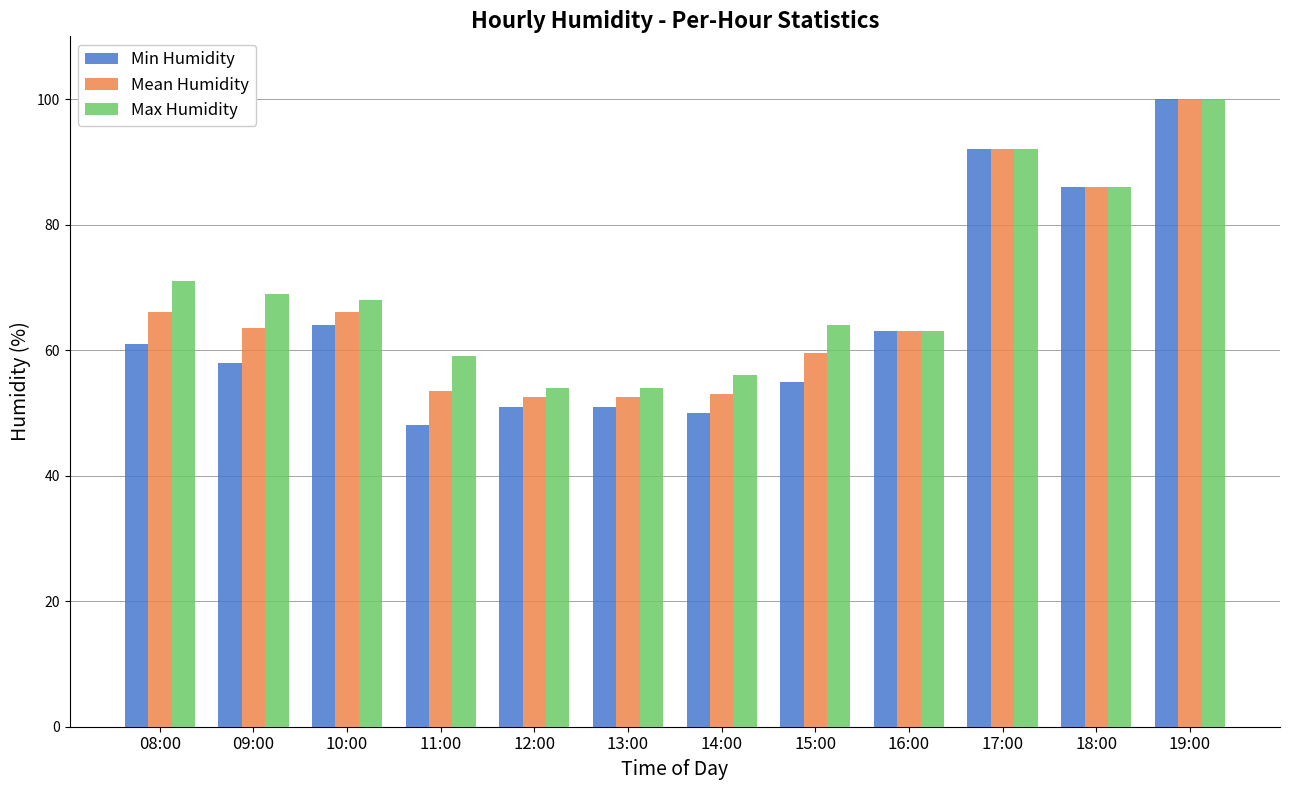

What is the difference between the Min Humidity values at 11:00 and 18:00?

38.0